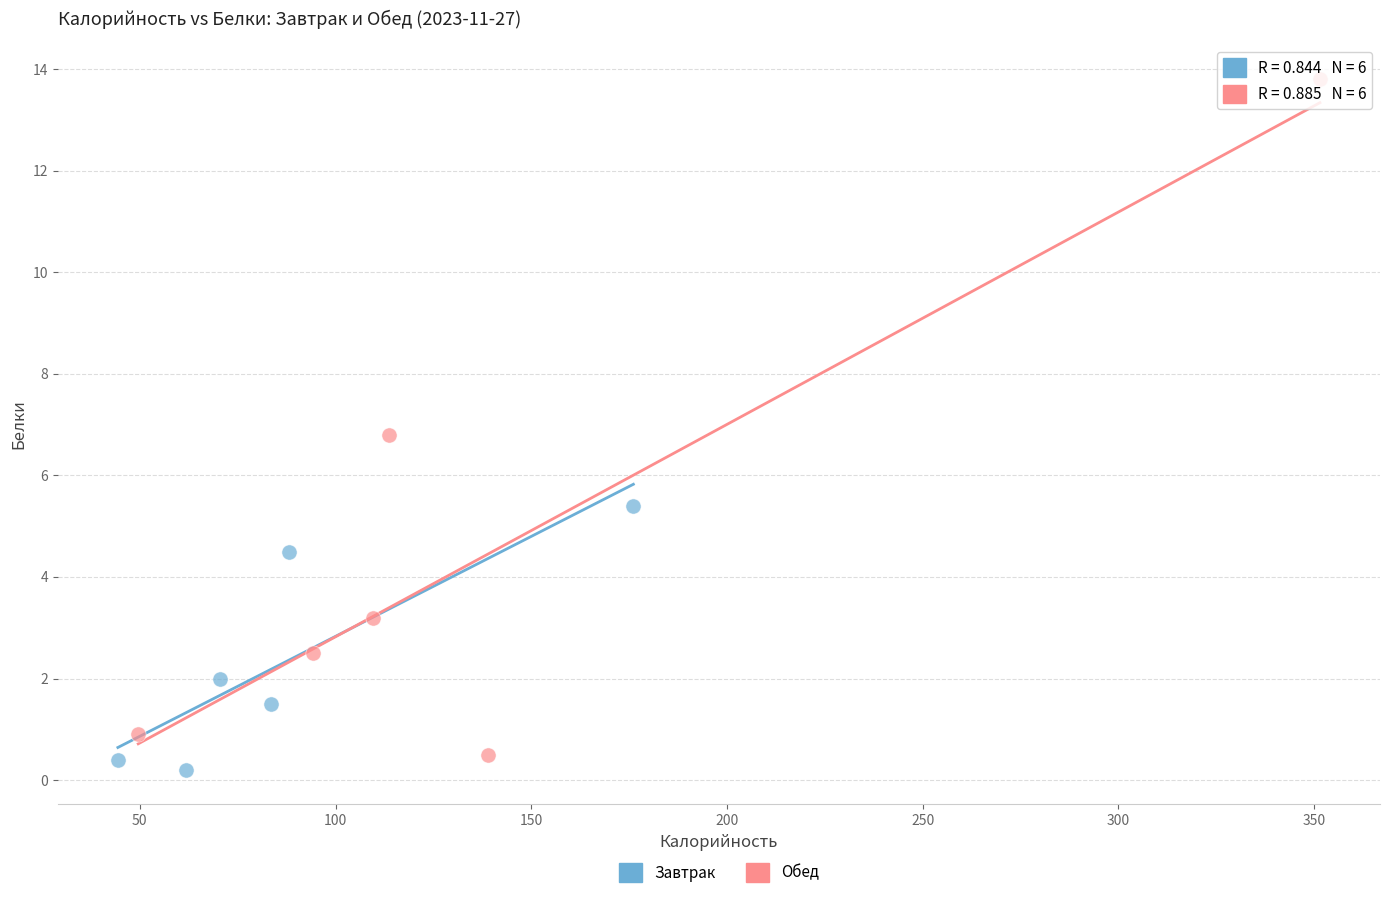

Which series has the largest Y range (max minus min)?

Обед